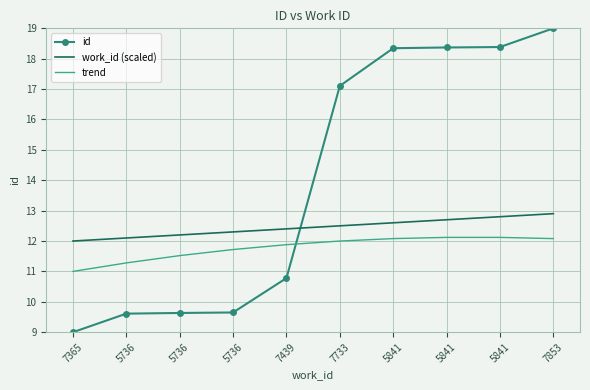

The work_id (scaled) series shows 12.4 at 7439. True or false?

True